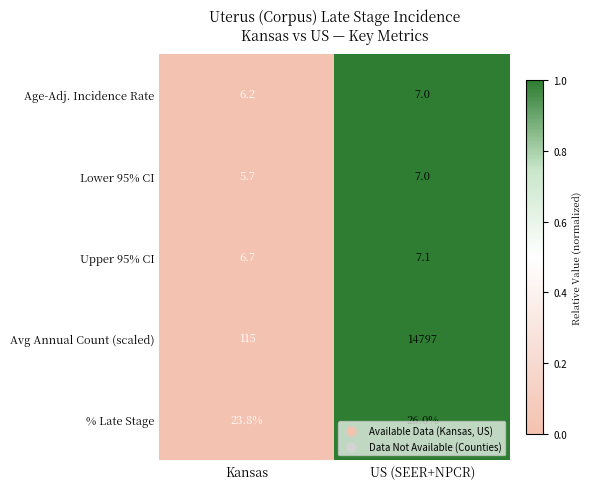

What is the difference between the highest and lowest values at US (SEER+NPCR)?

14790.0